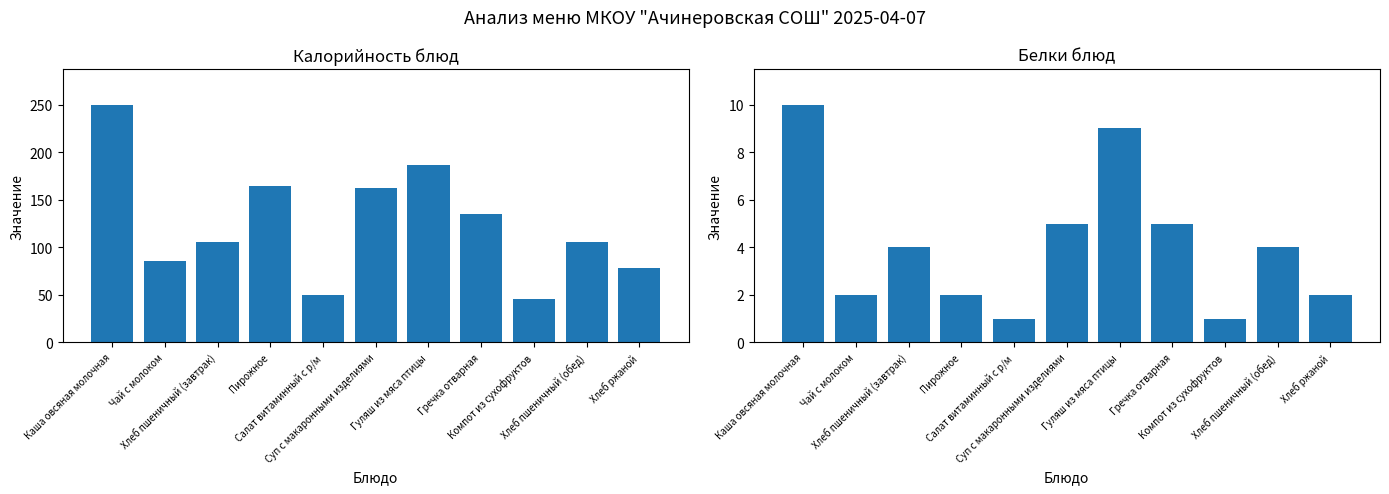

The value of Калорийность at Чай с молоком is 136. True or false?

False